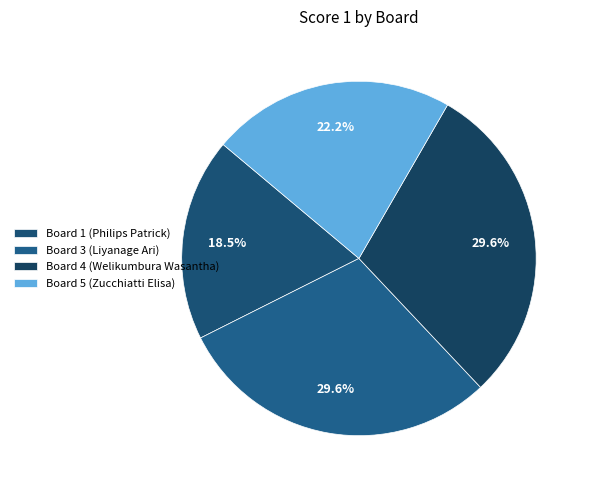

How many slices are in this pie chart?

4